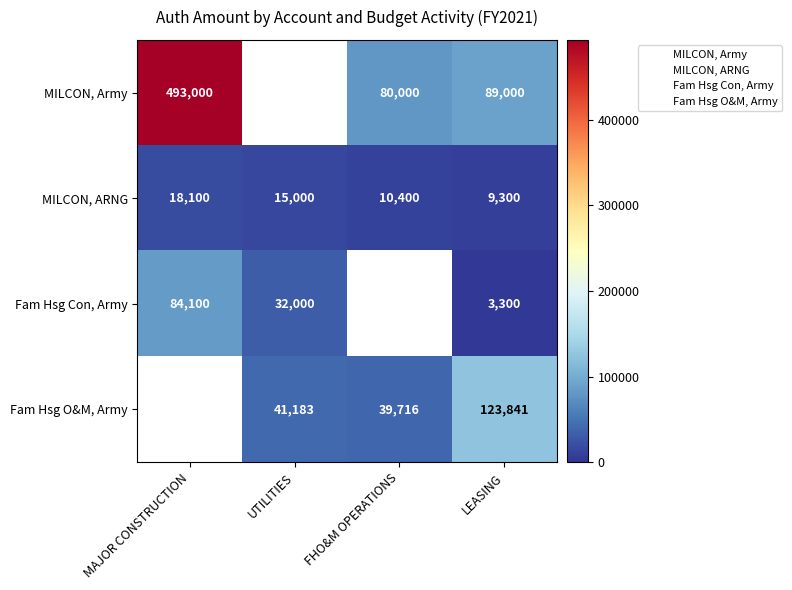

What is the total value across all series at UTILITIES?

88183